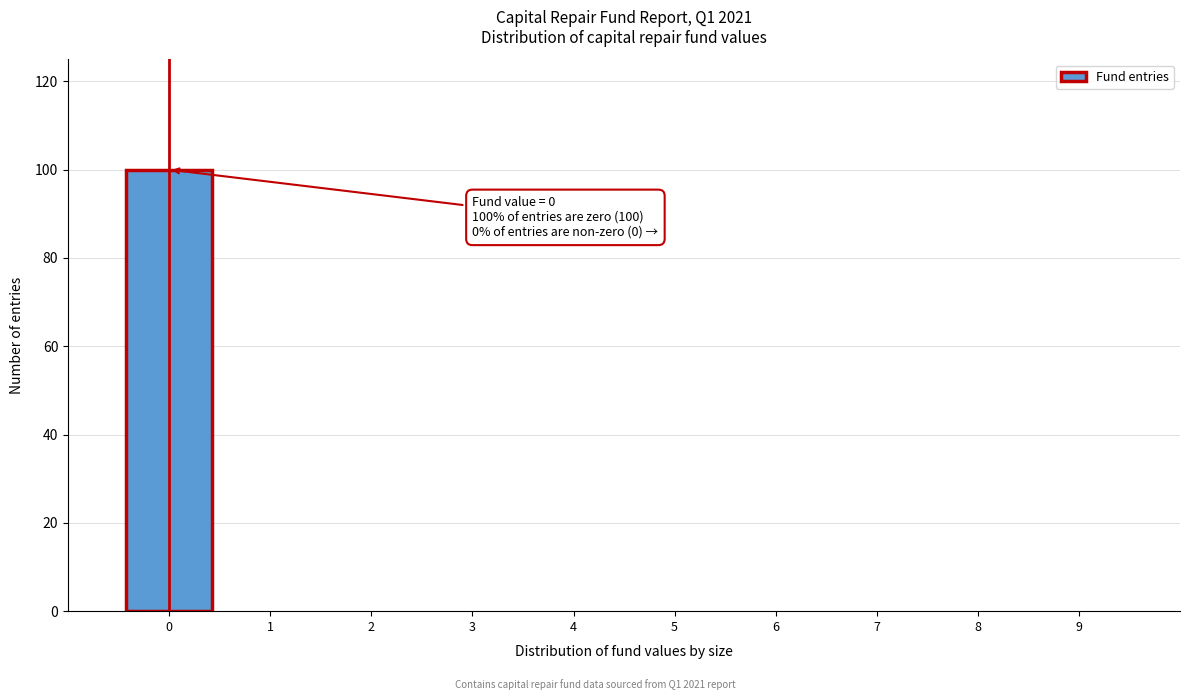

Over which range of the x-axis is the bar tallest?

-0.5 to 0.5